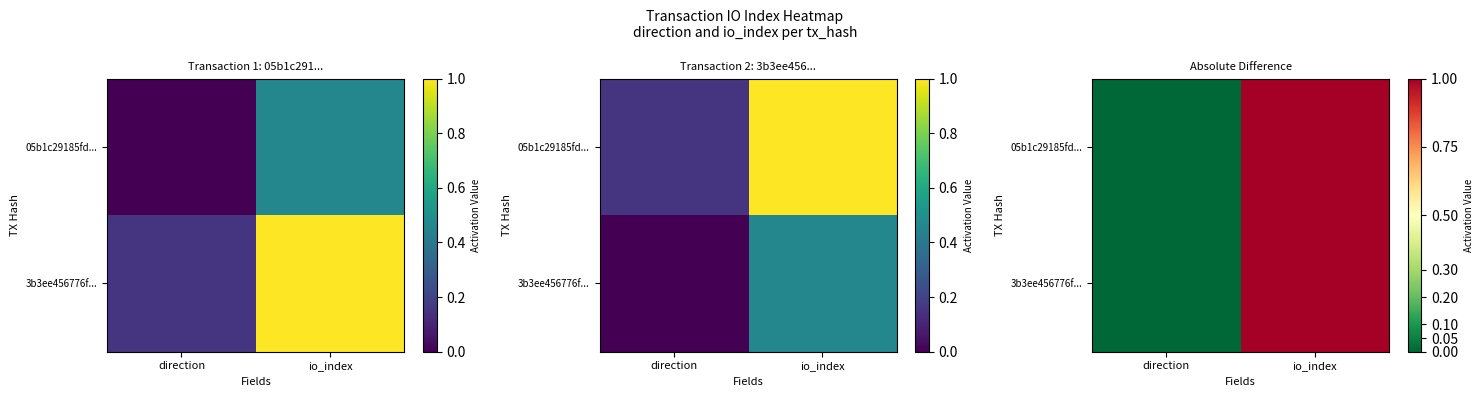

Is it true that 05b1c29185fd... equals 0 at direction?

True